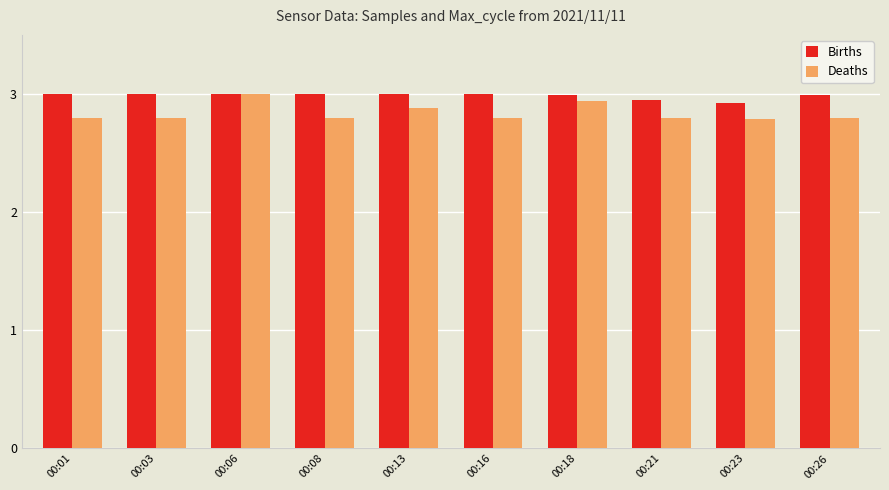

At 00:16, list the series in order from smallest to largest.

Deaths, Births